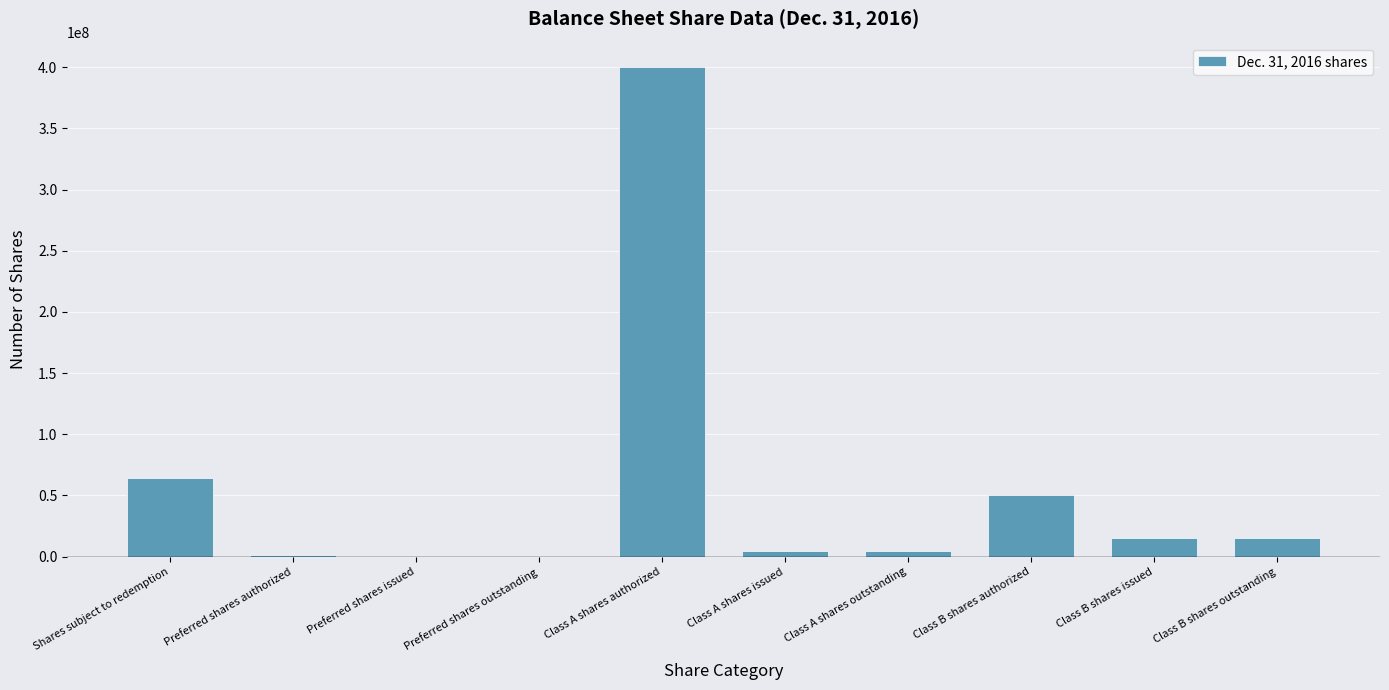

Where is the data nearest to the value 200000000?

Shares subject to redemption